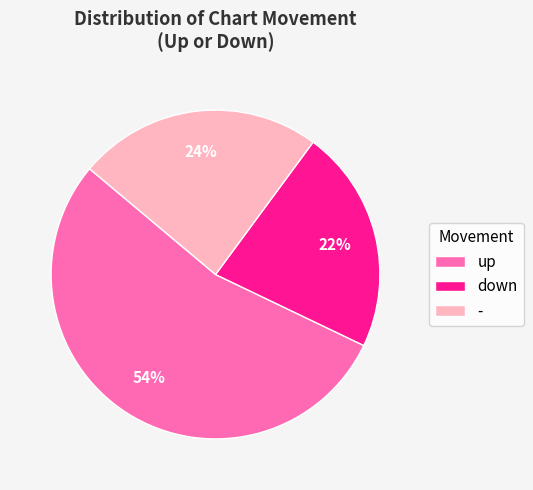

Combined, do up and - account for over 50%?

Yes